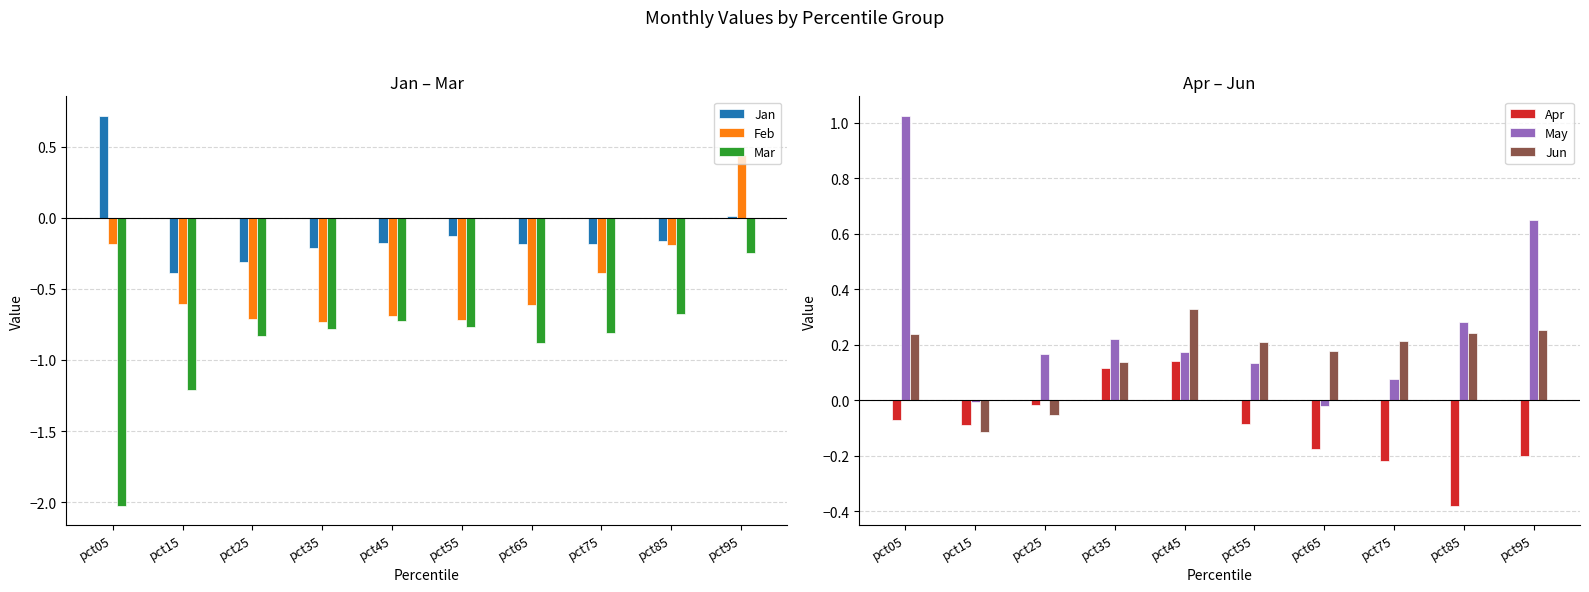

Which series changed the most between pct15 and pct25?

Mar